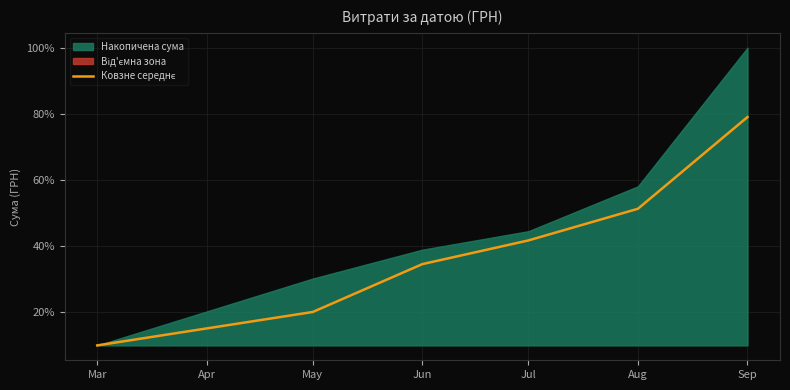

True or false: the data has more than 1 interior local peaks.

False